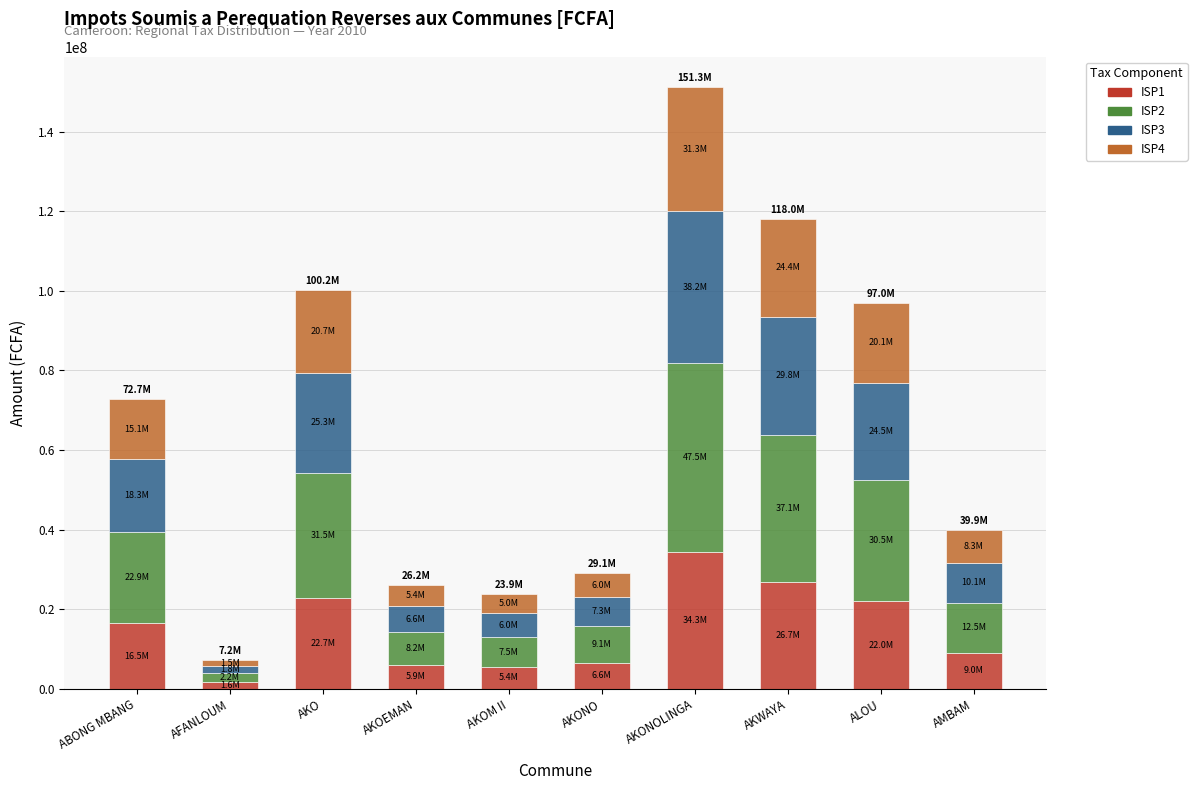

Which category has the lowest value in the ISP1 series?

AFANLOUM